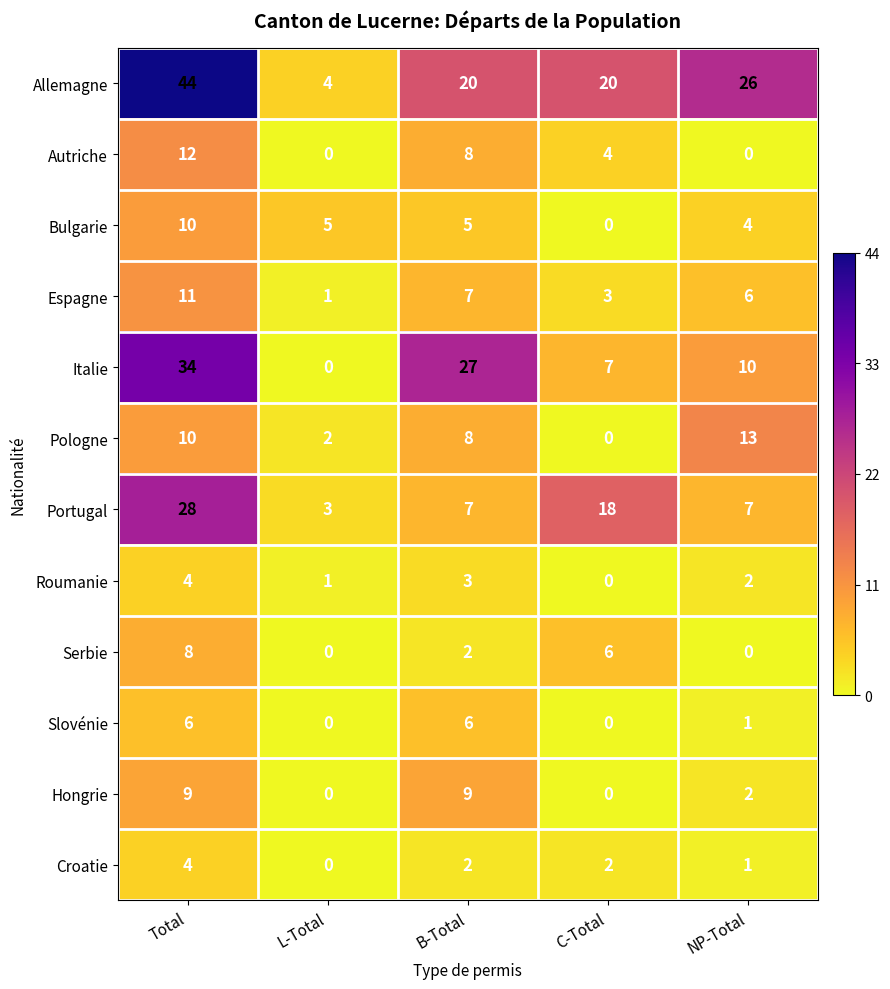

What is the difference between the highest and lowest values at L-Total?

5